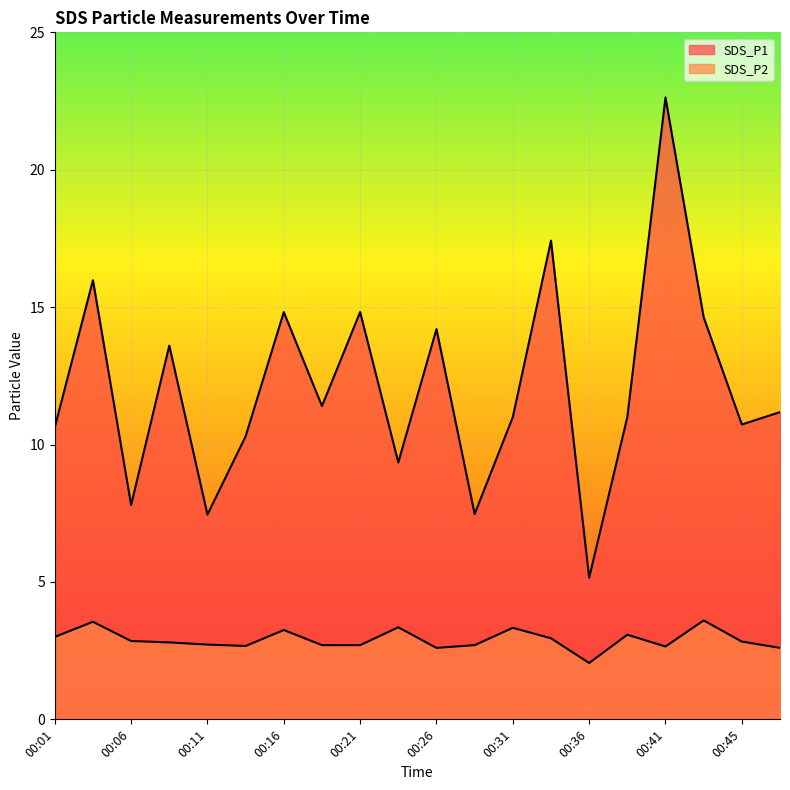

Which series has the largest range (max minus min)?

SDS_P1